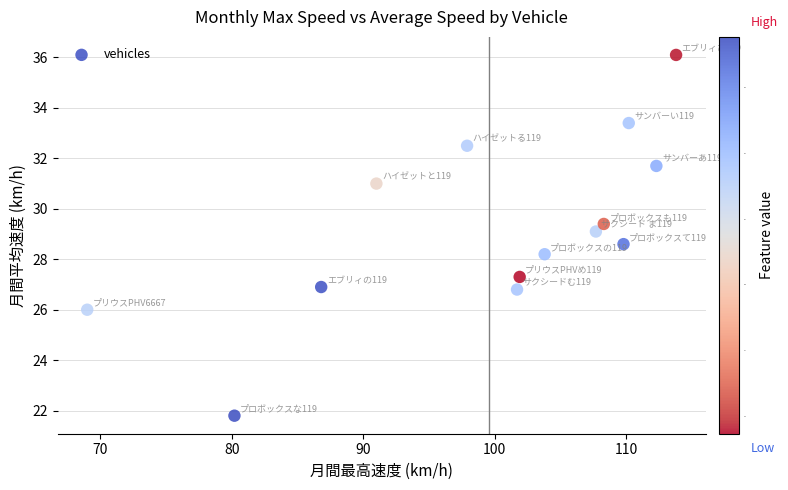

What Y value in the scatter plot is closest to 28?

28.2